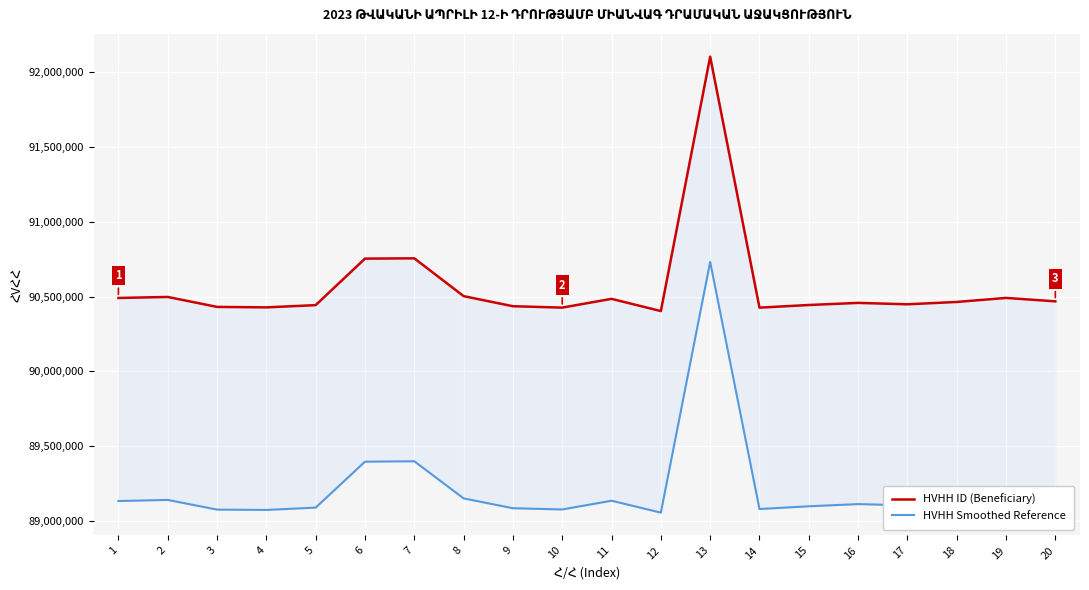

How many values in the HVHH Smoothed Reference series are below 89120483?

10